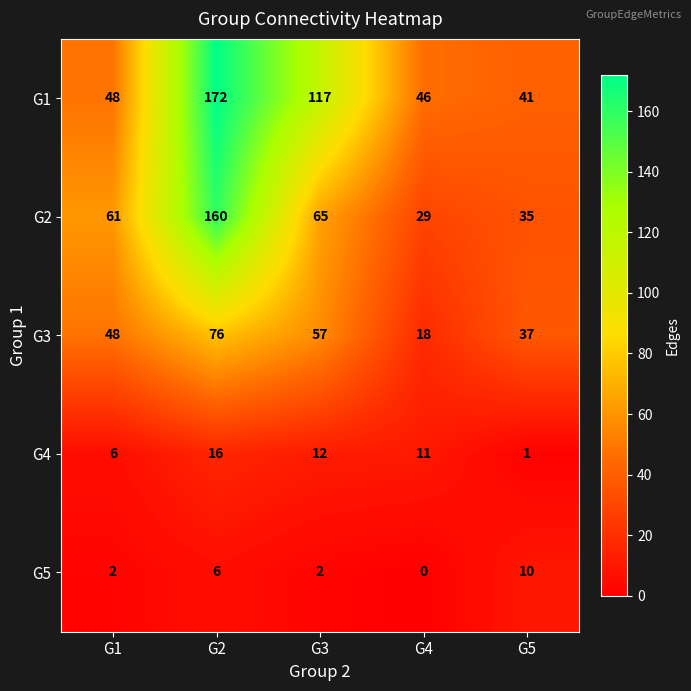

True or false: G1 has a value of 53 at G2.

False